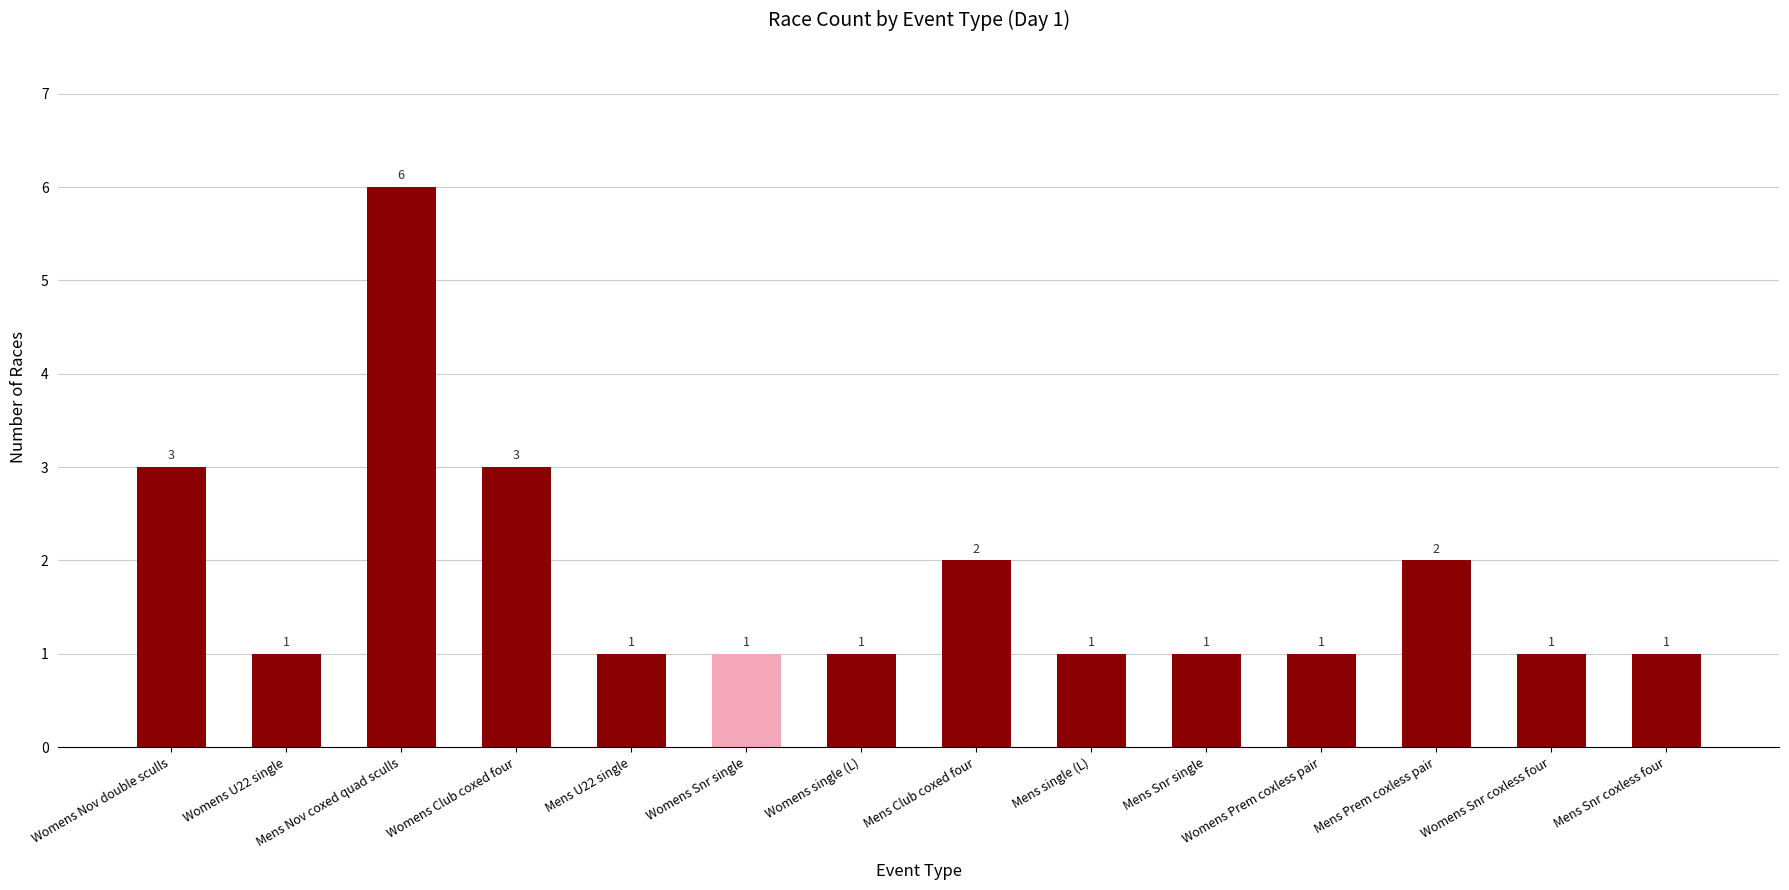

What is the difference between the maximum and minimum values?

5